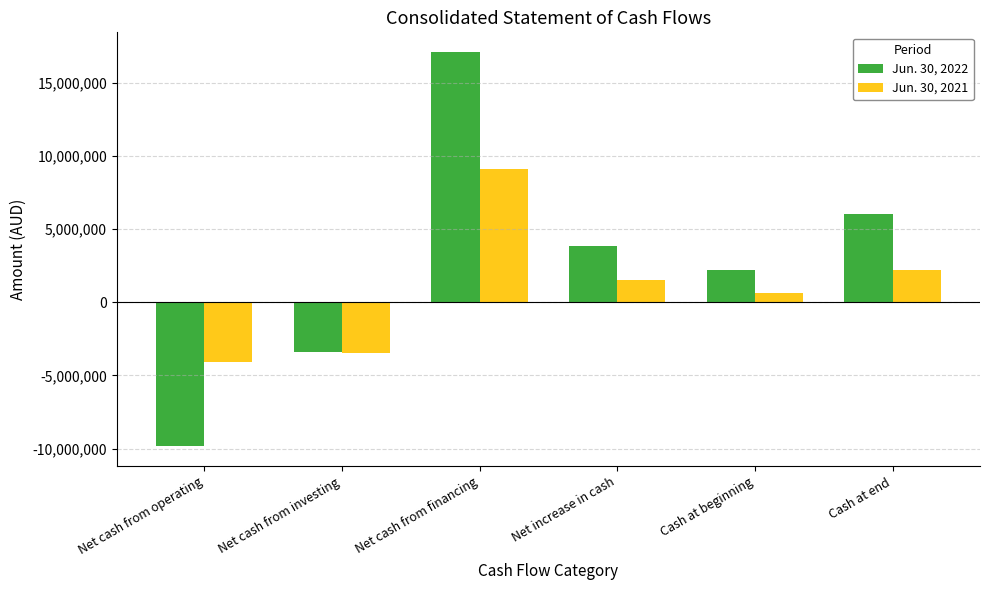

At which label does Jun. 30, 2022 first exceed 3838869?

Net cash from financing